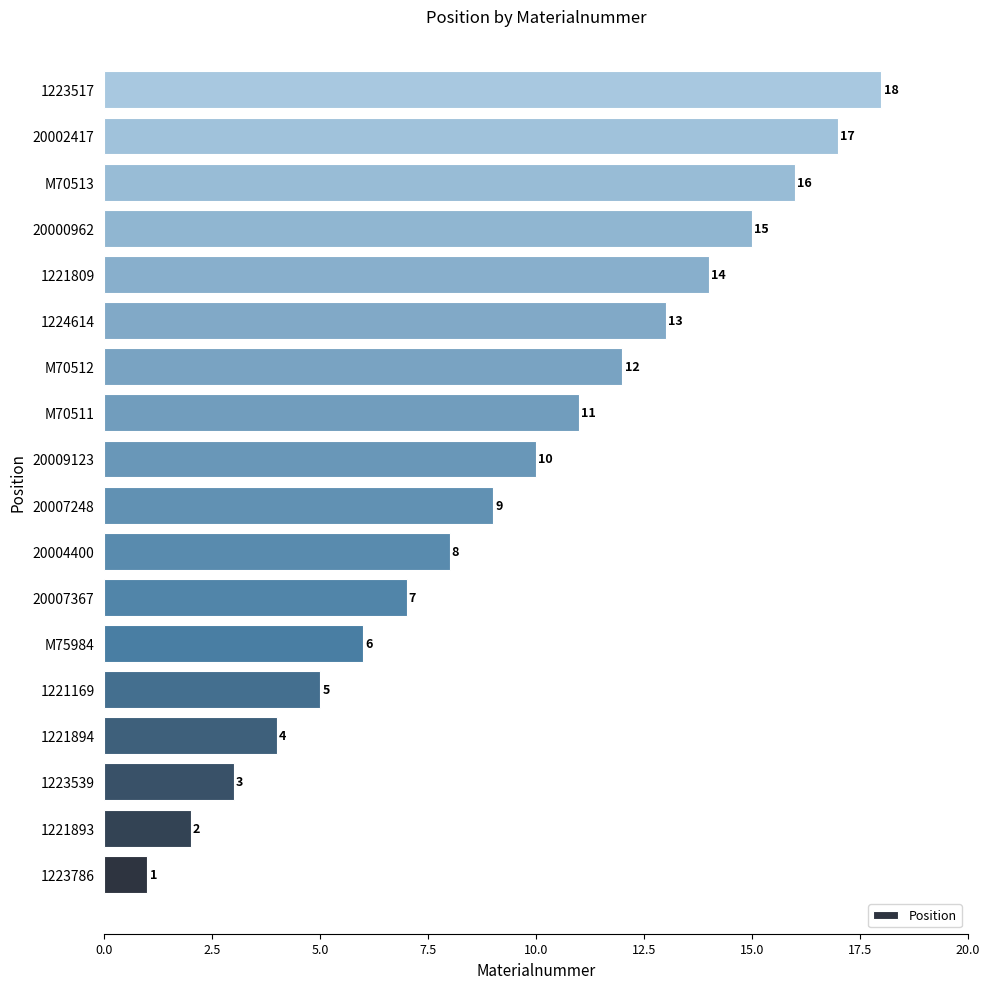

Does the chart contain stacked bars?

No